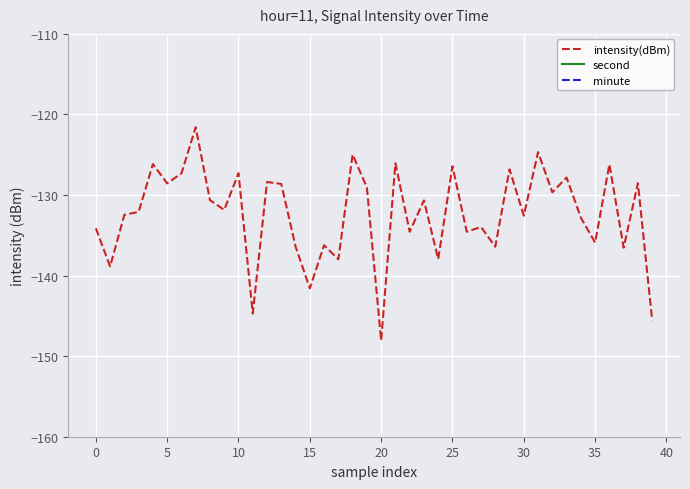

How many distinct data groups are displayed?

3